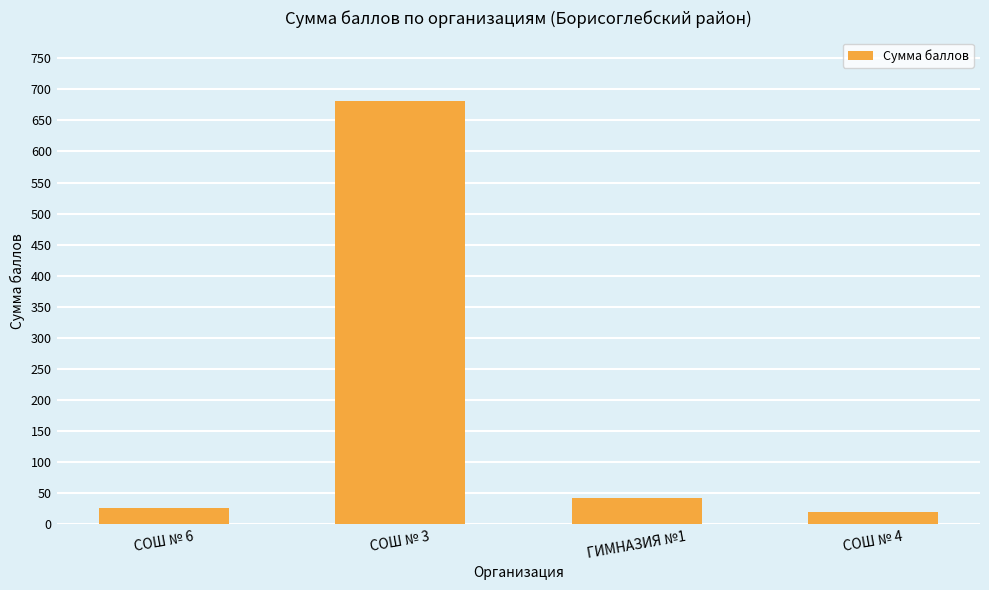

Rank the categories by value from highest to lowest.

СОШ № 3, ГИМНАЗИЯ №1, СОШ № 6, СОШ № 4